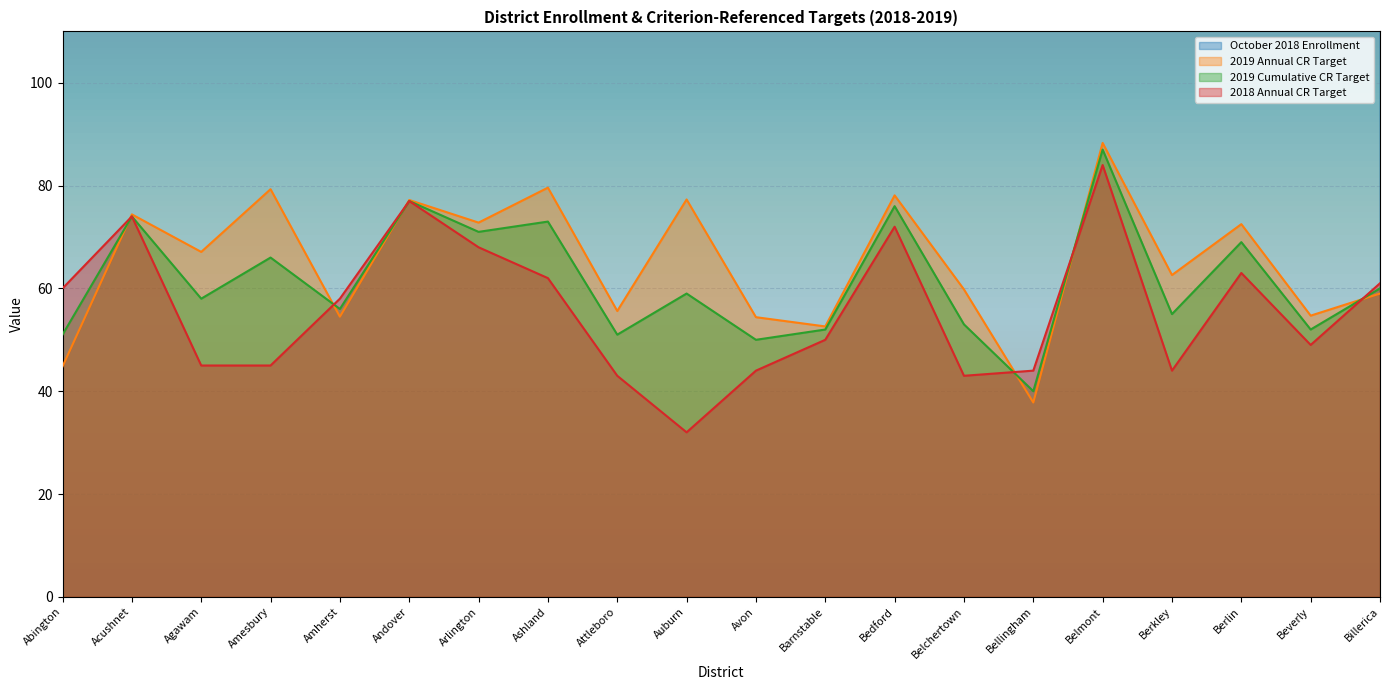

Rank the categories by 2019 Cumulative CR Target value from lowest to highest.

Bellingham, Avon, Abington, Attleboro, Barnstable, Beverly, Belchertown, Berkley, Amherst, Agawam, Auburn, Billerica, Amesbury, Berlin, Arlington, Ashland, Acushnet, Bedford, Andover, Belmont